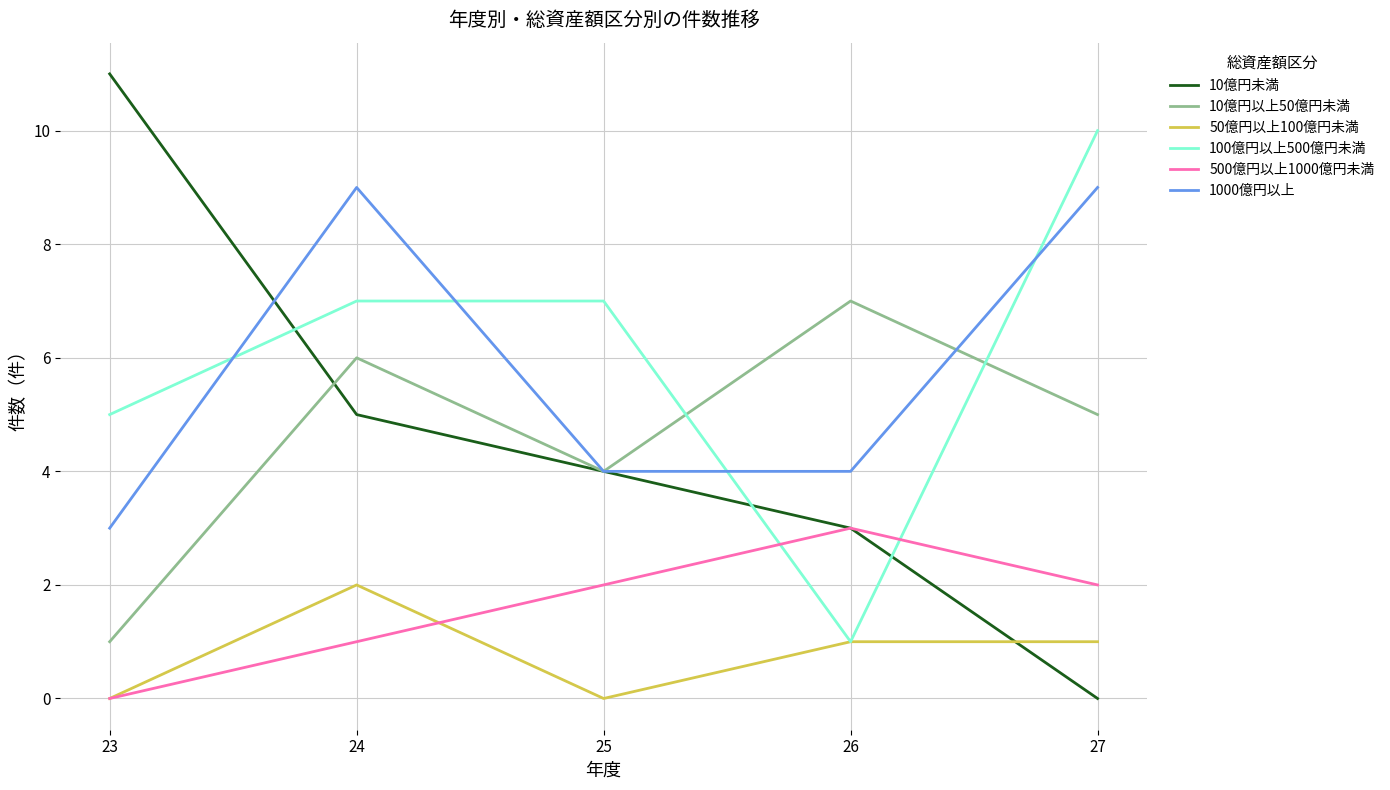

Reading left to right, what are all the values shown in this chart?

10億円未満: 11	5	4	3	0
10億円以上50億円未満: 1	6	4	7	5
50億円以上100億円未満: 0	2	0	1	1
100億円以上500億円未満: 5	7	7	1	10
500億円以上1000億円未満: 0	1	2	3	2
1000億円以上: 3	9	4	4	9